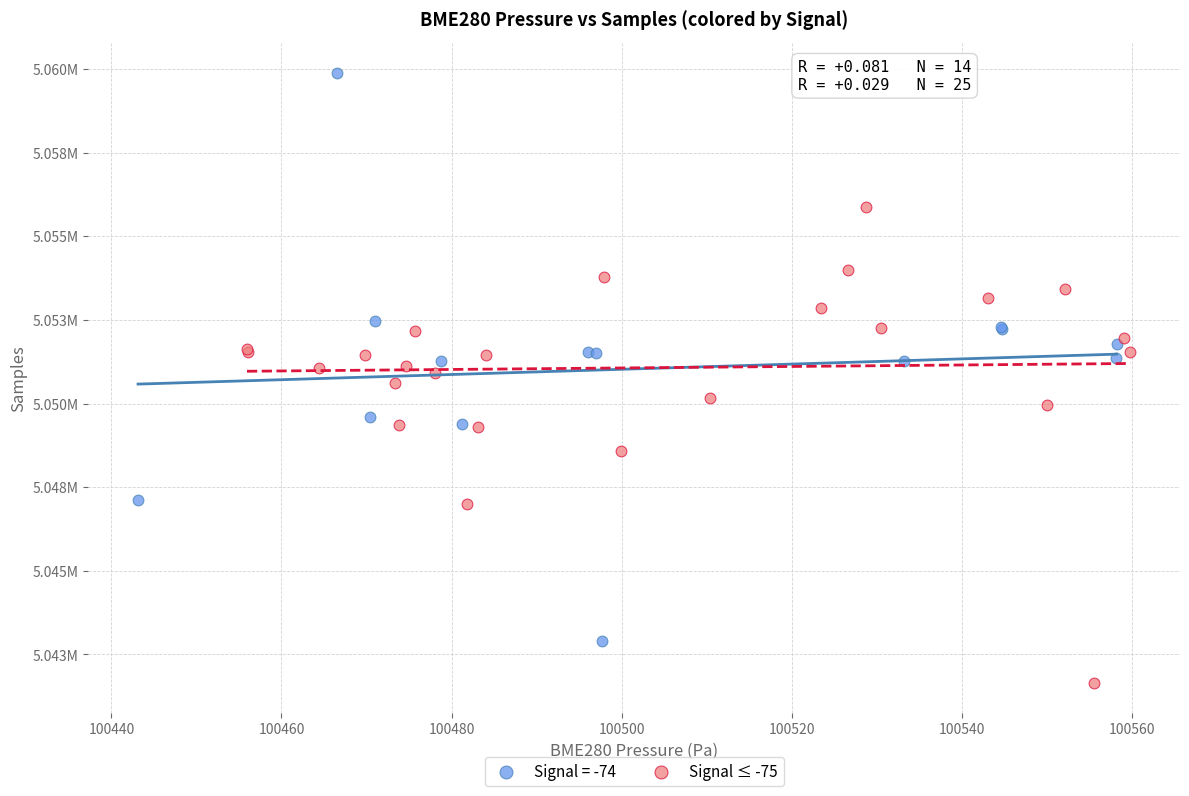

What are all the series names shown in the legend?

Signal = -74, Signal ≤ -75